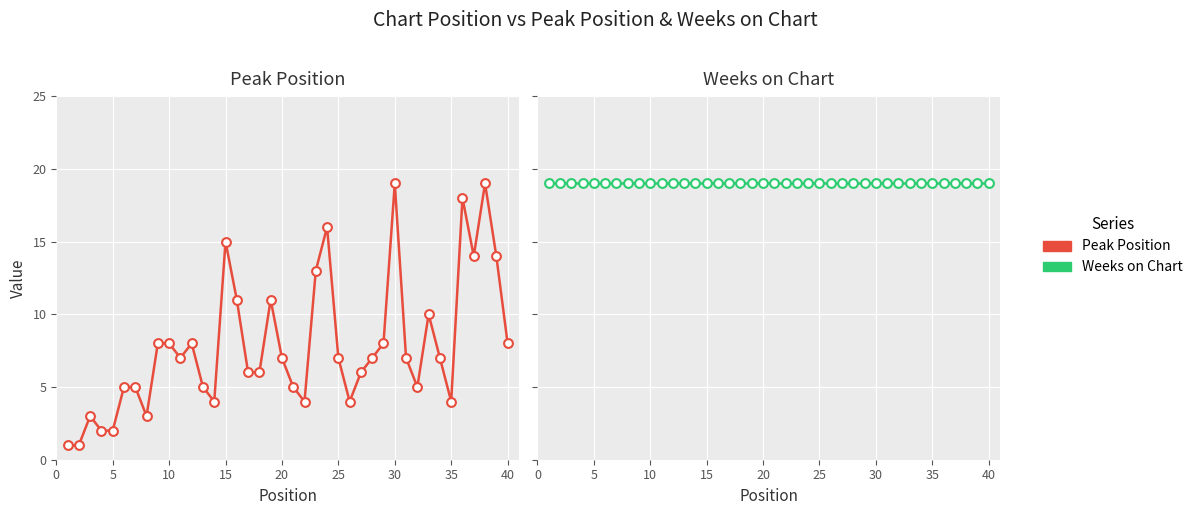

Which series has the largest Y range (max minus min)?

Peak Position